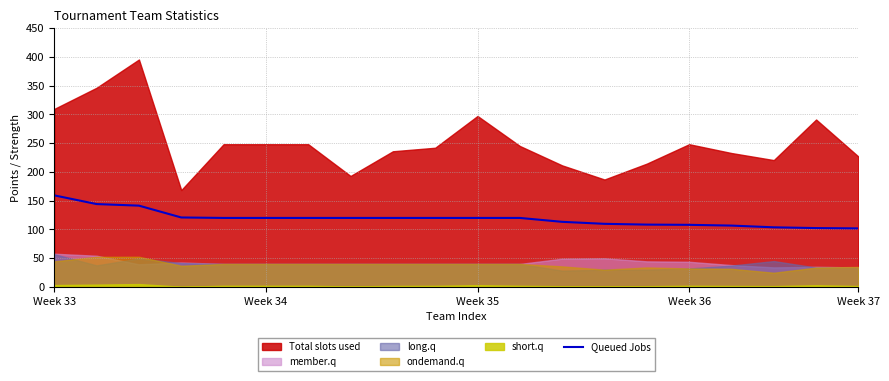

What is the minimum value for Queued Jobs?

101.8